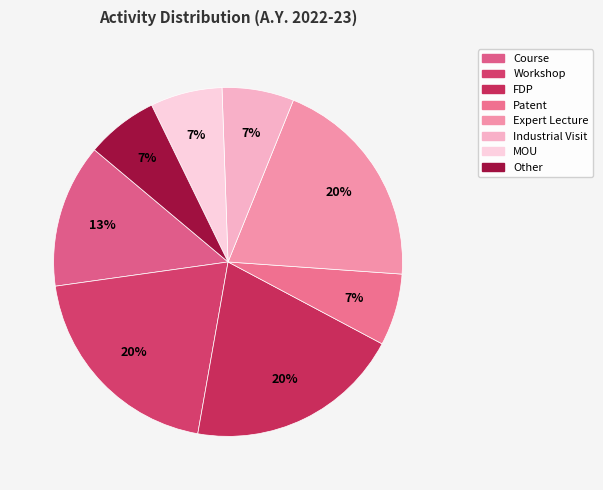

Between FDP and Course, which is larger?

FDP